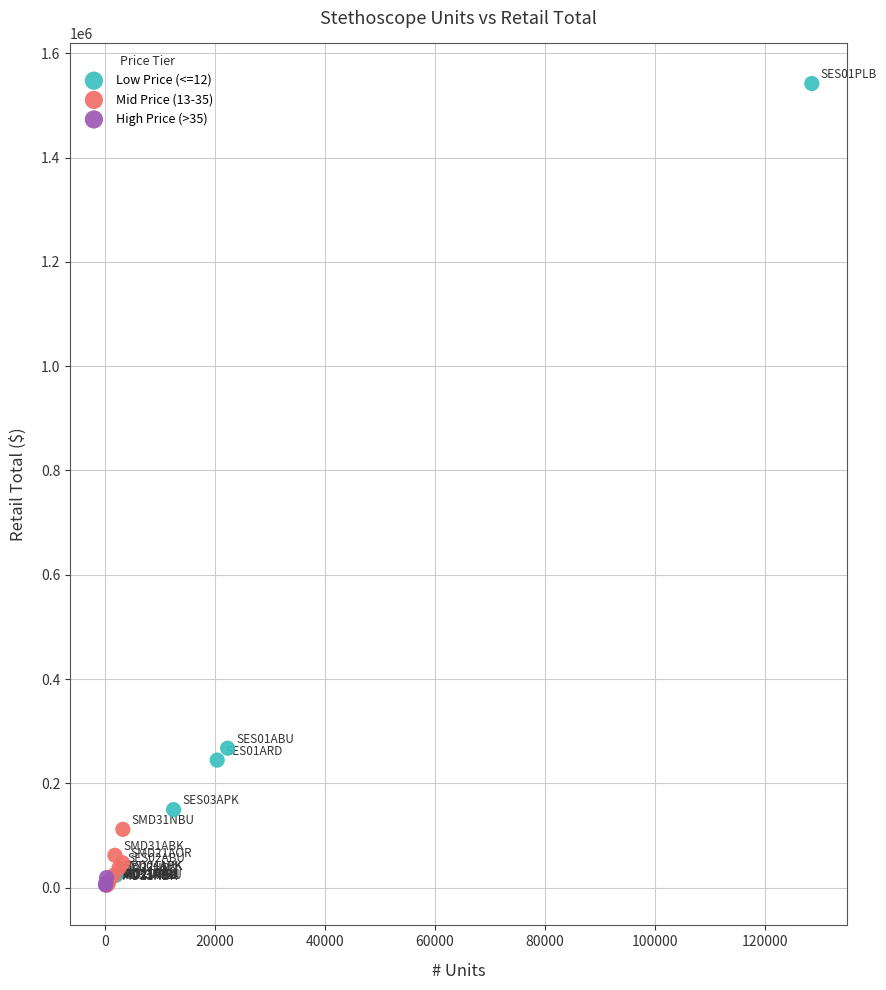

Which series reaches the maximum Y coordinate?

Low Price (<=12)